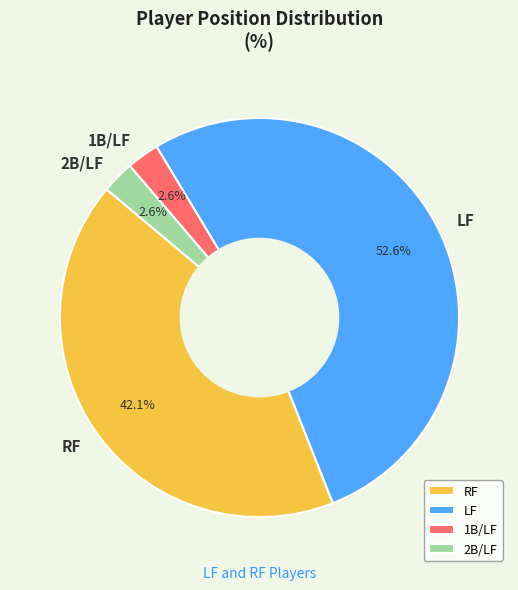

What portion of the pie excludes 2B/LF?

97.4%